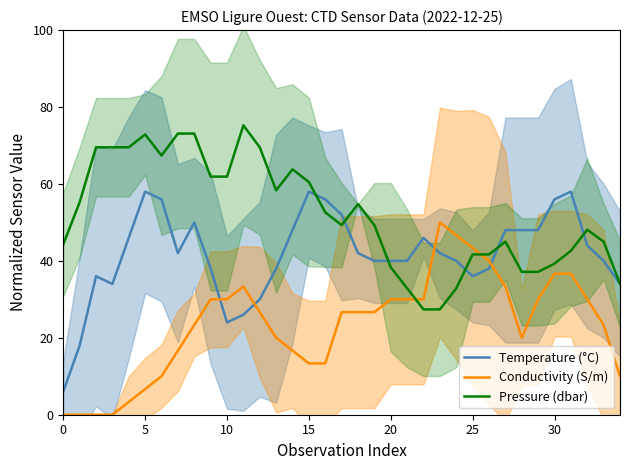

Is this an area chart (filled region under the line)?

No